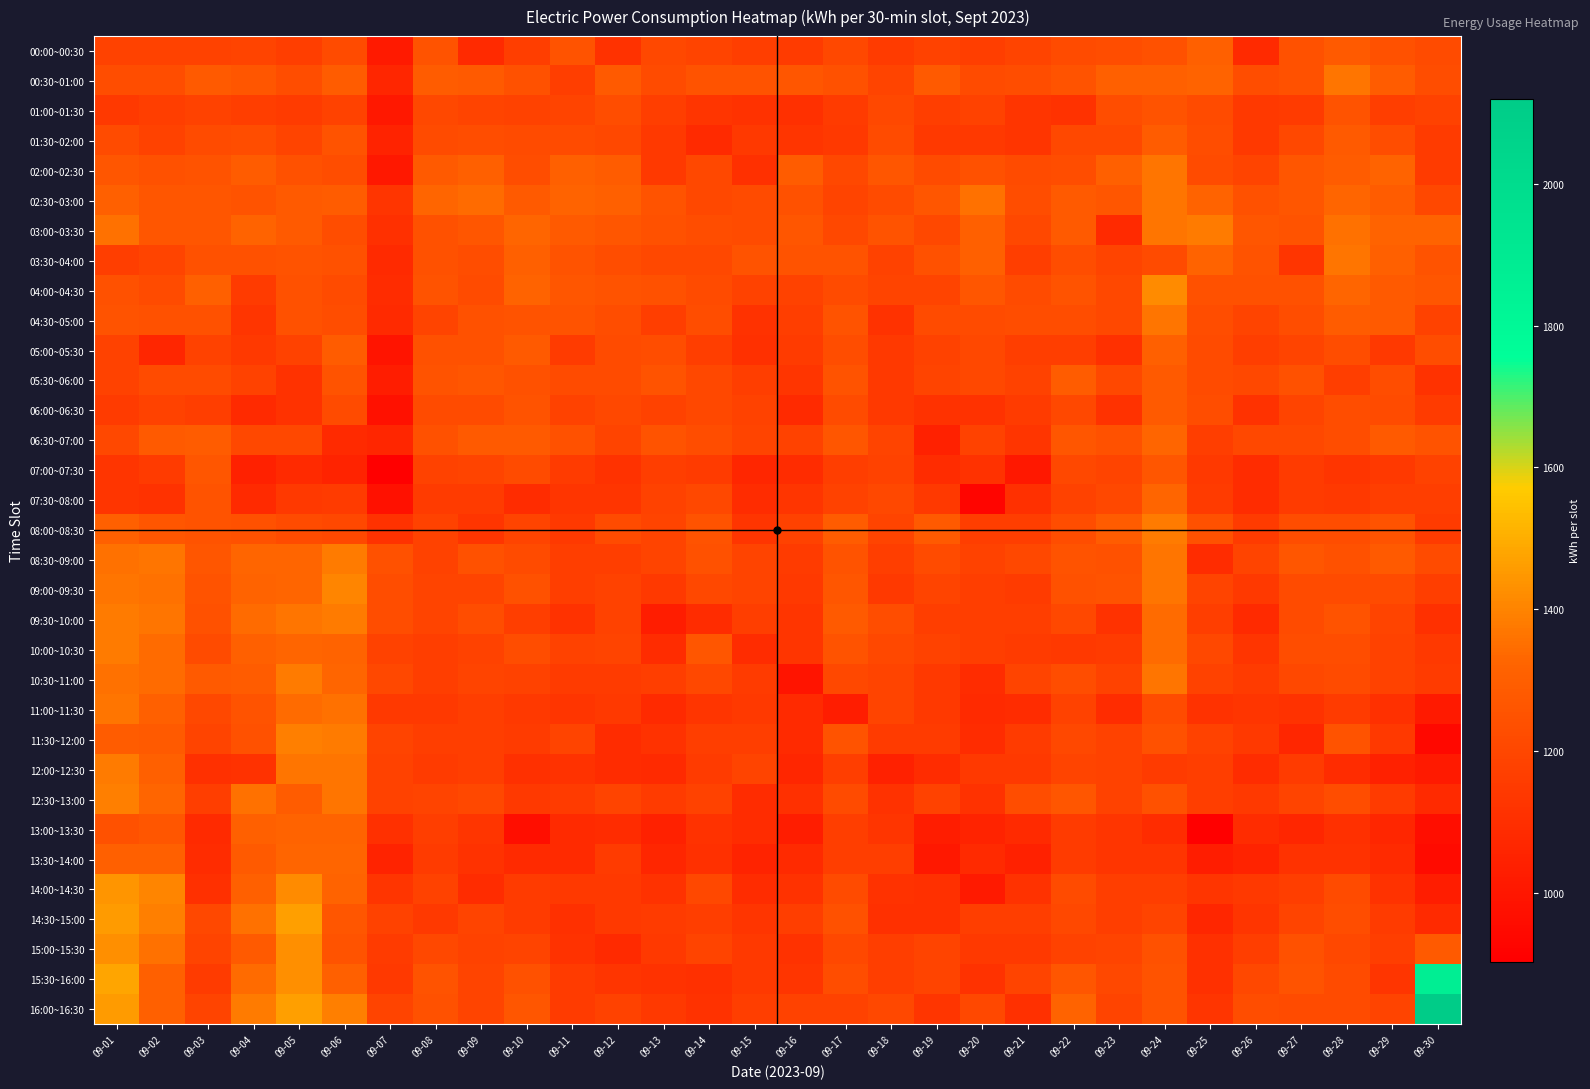

What is the total value across all series at 09-29?

39530